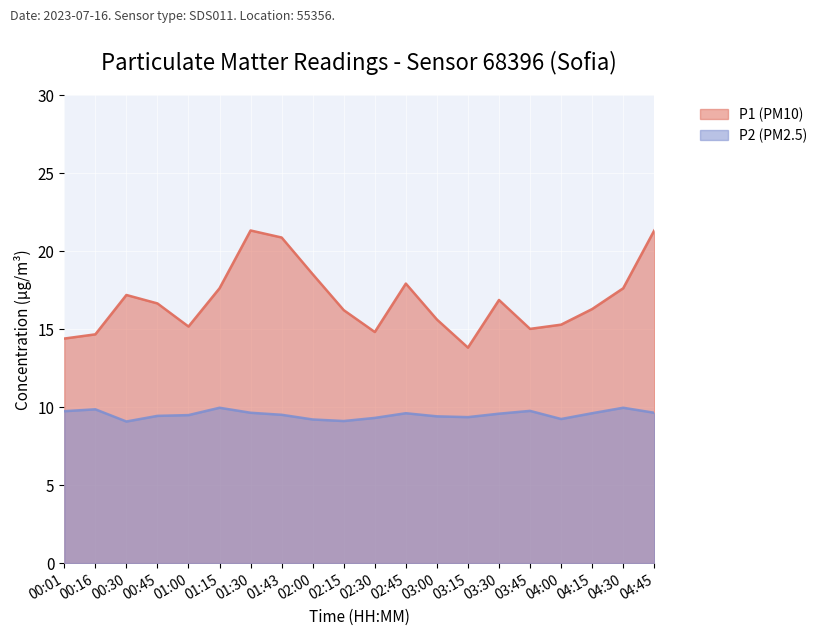

Reading left to right, list all the values displayed in this chart.

P1 (PM10): 00:01=14.4	00:16=14.7	00:30=17.2	00:45=16.6	01:00=15.2	01:15=17.6	01:30=21.3	01:43=20.9	02:00=18.5	02:15=16.2	02:30=14.8	02:45=17.9	03:00=15.6	03:15=13.8	03:30=16.9	03:45=15.0	04:00=15.3	04:15=16.3	04:30=17.6	04:45=21.3
P2 (PM2.5): 00:01=9.7	00:16=9.8	00:30=9.1	00:45=9.4	01:00=9.5	01:15=9.9	01:30=9.6	01:43=9.5	02:00=9.2	02:15=9.1	02:30=9.3	02:45=9.6	03:00=9.4	03:15=9.3	03:30=9.6	03:45=9.8	04:00=9.2	04:15=9.6	04:30=9.9	04:45=9.6